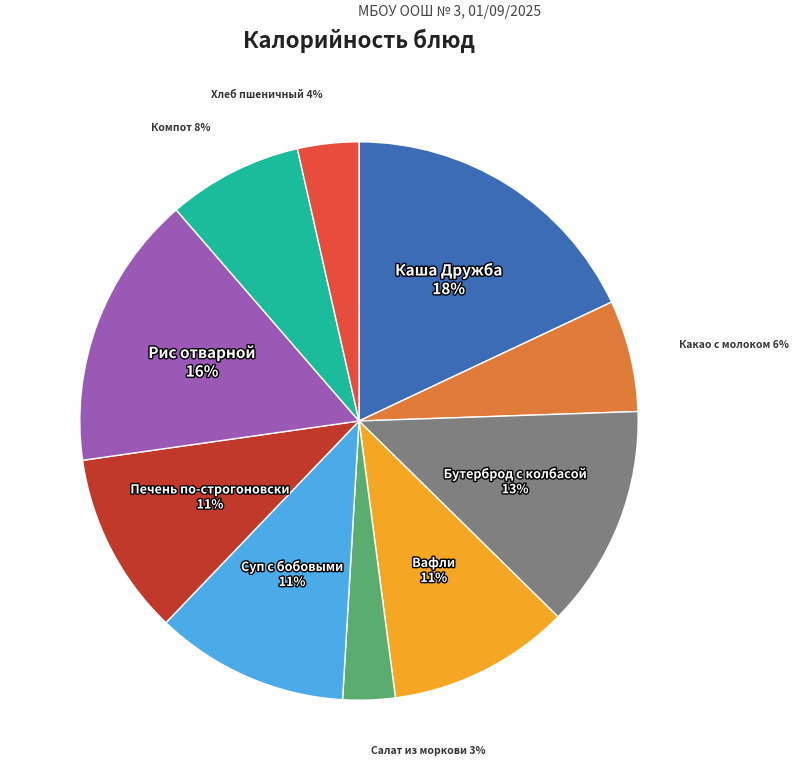

Is there any slice that represents more than half of the pie?

No